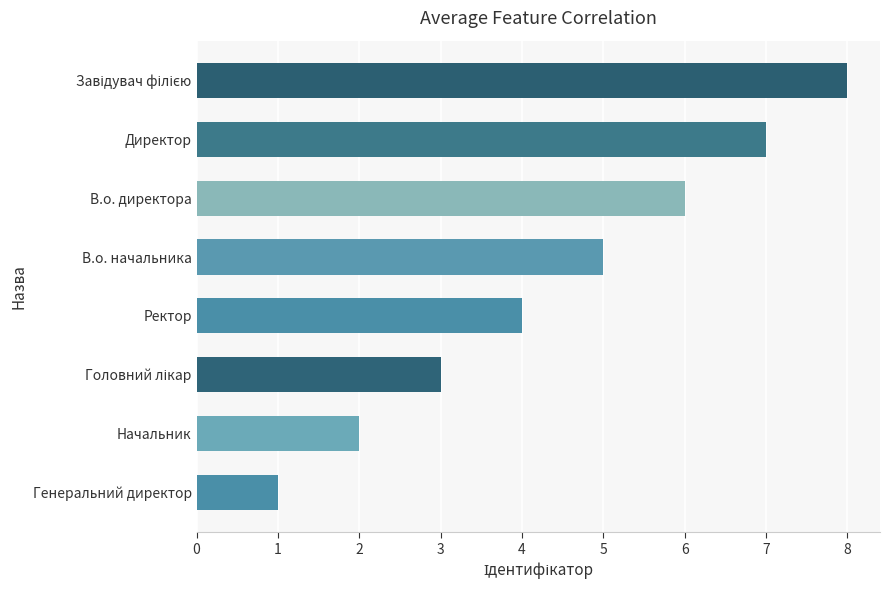

Which category has the lowest value across all series?

Генеральний директор